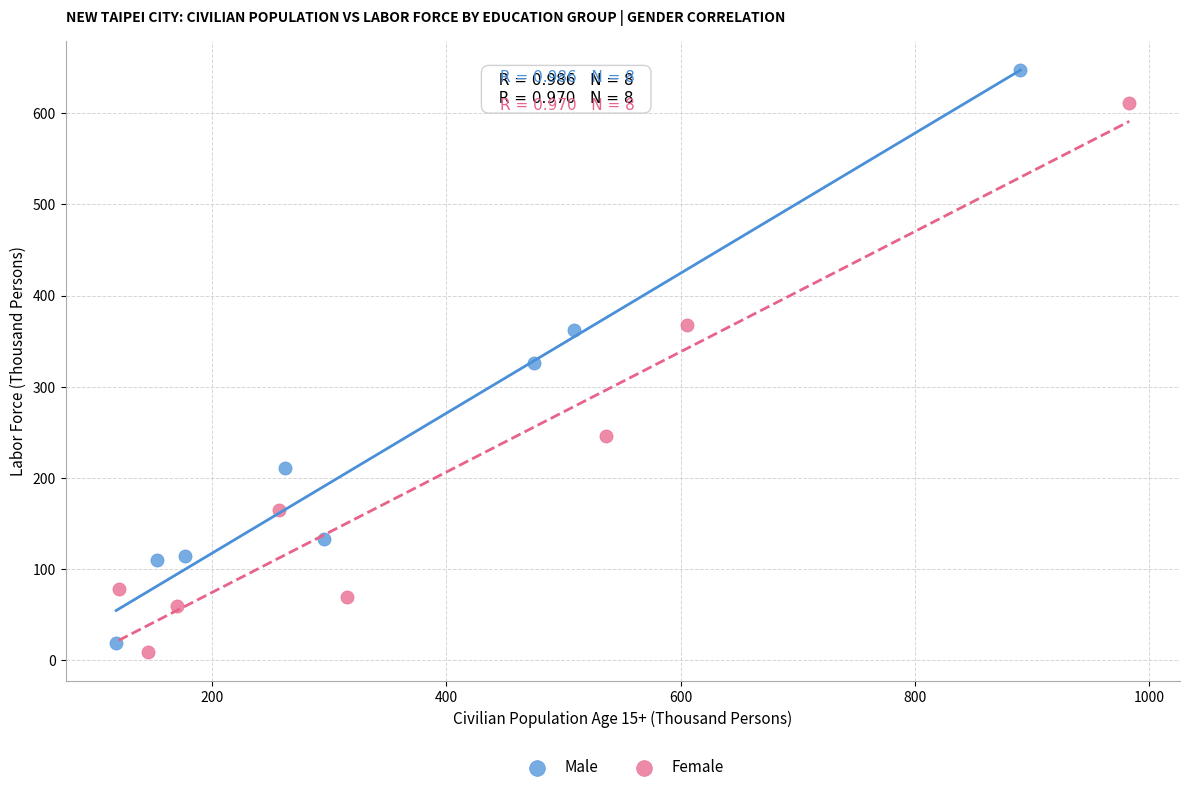

Which series has the largest Y range (max minus min)?

Male